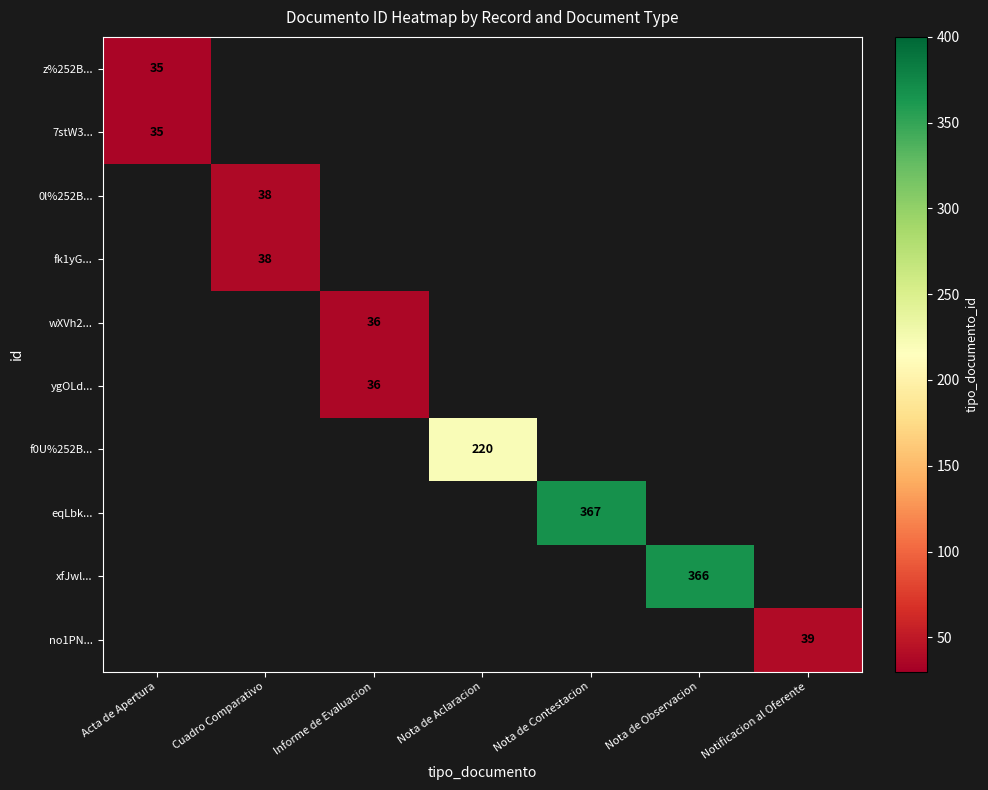

What is the smallest value displayed?

35.0